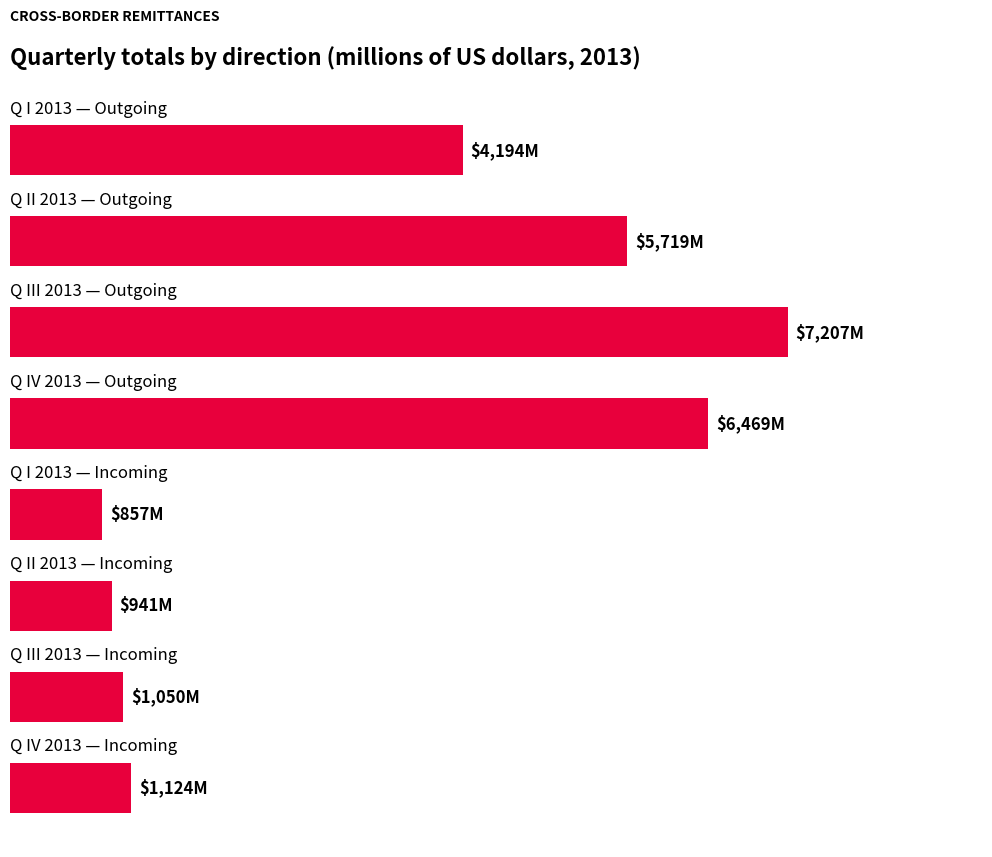

What is the minimum value shown in the chart?

857